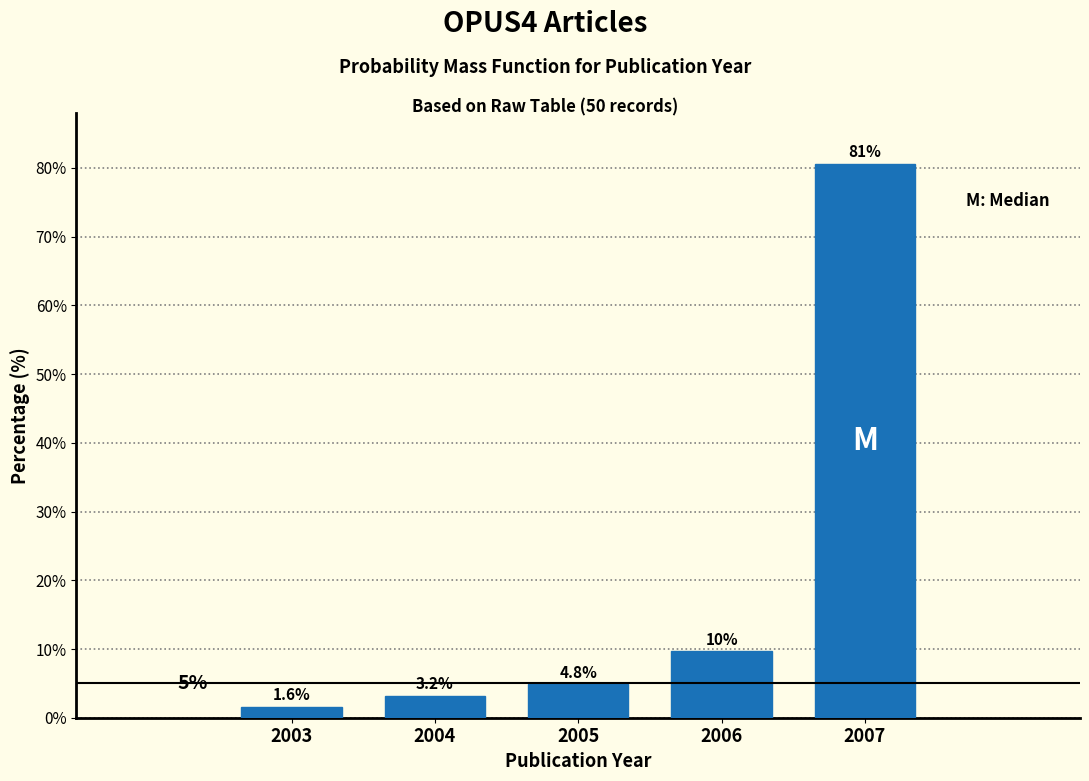

Reading right to left, extract all data points from this chart.

80.6	9.7	4.8	3.2	1.6